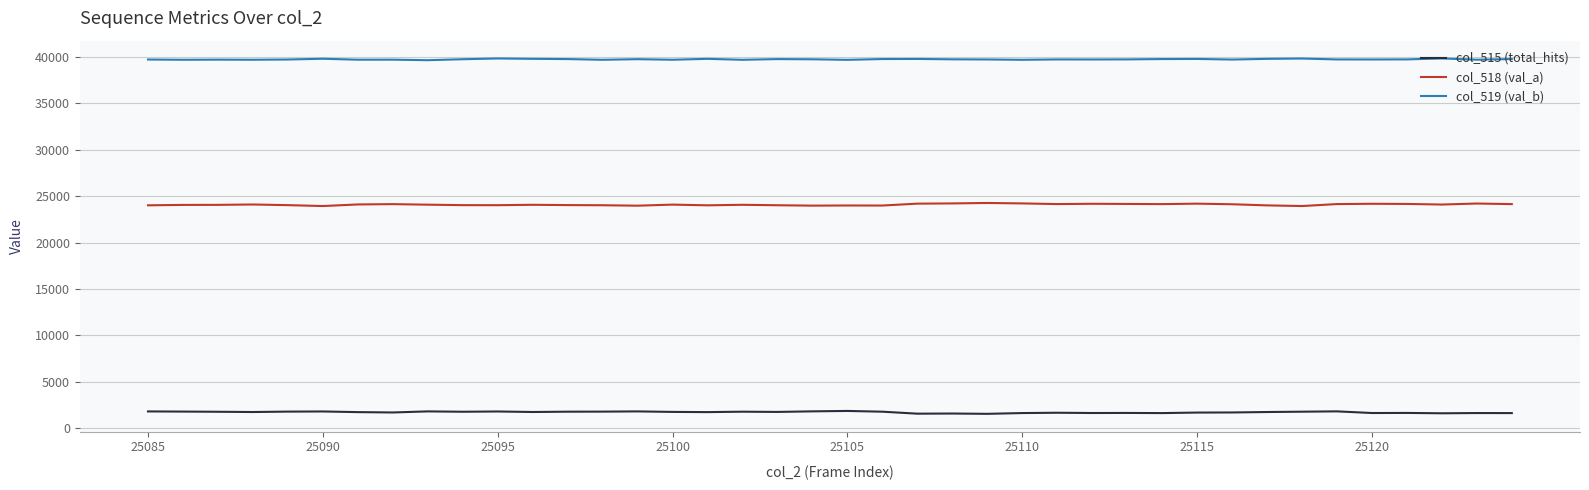

True or false: col_519 (val_b) and col_518 (val_a) cross at least once.

False